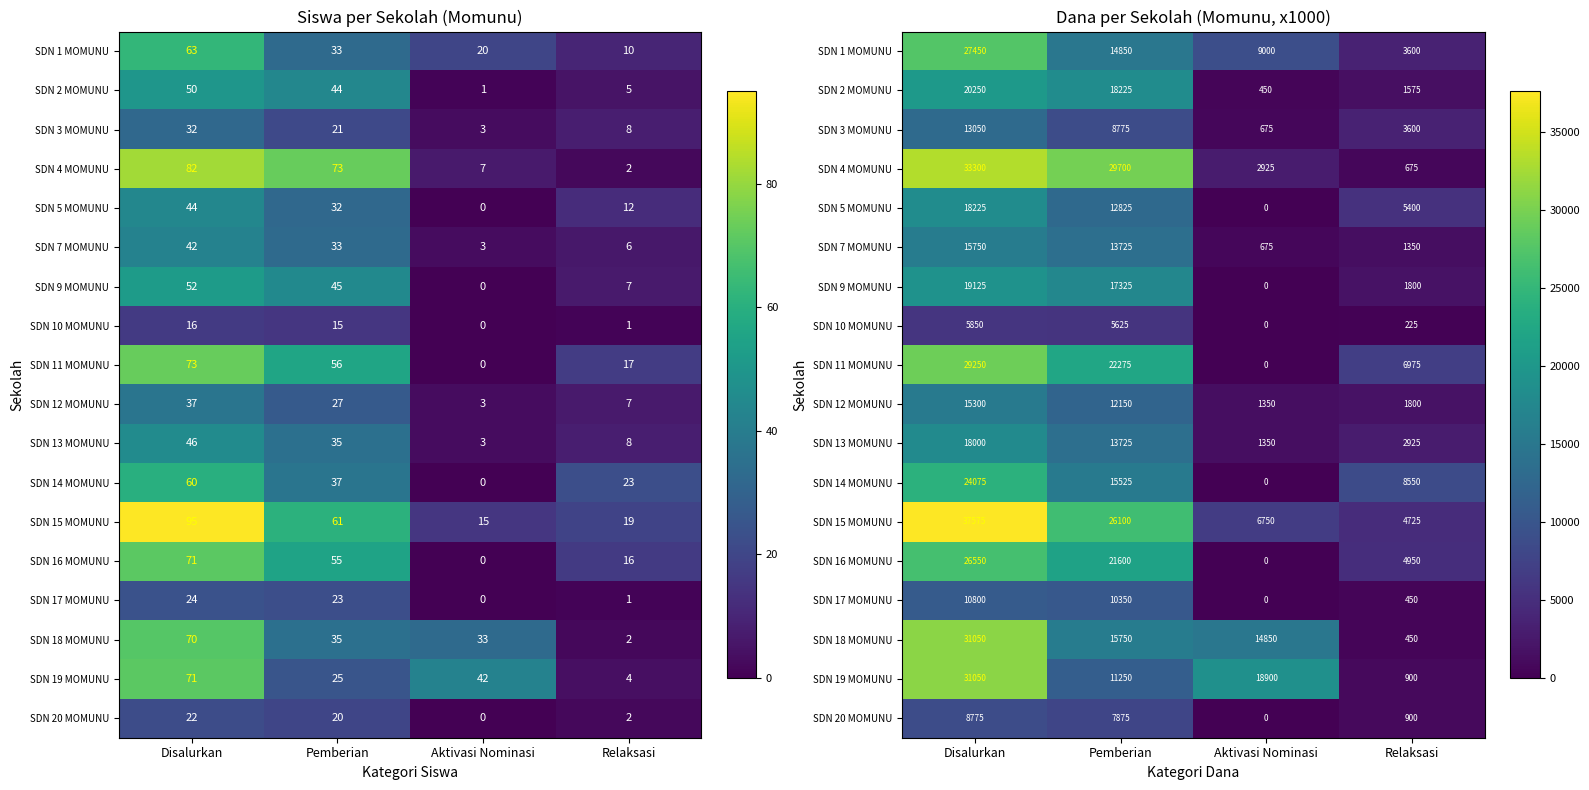

The value of SDN 3 MOMUNU at Pemberian is 8775. True or false?

True